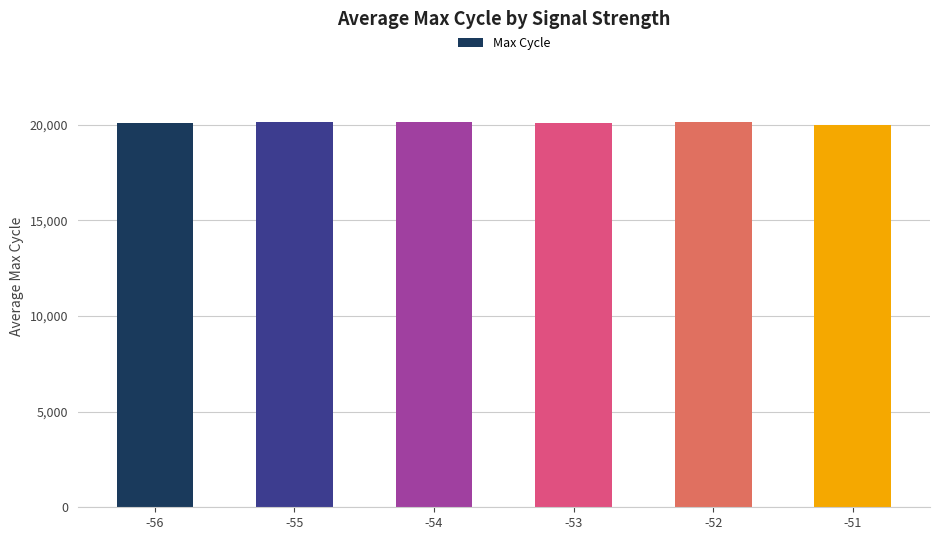

Does the chart contain any negative values?

No